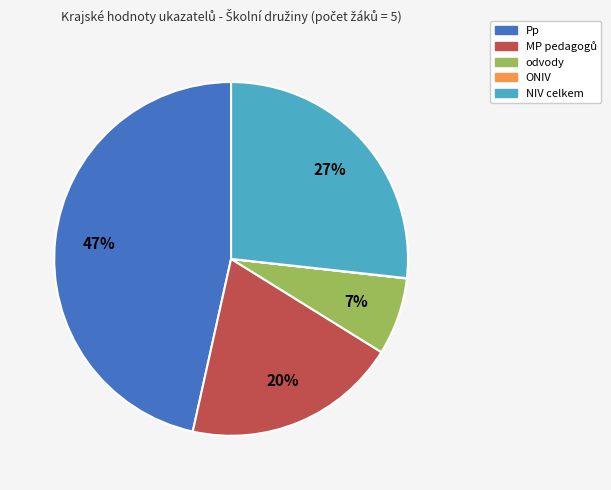

Is there any slice that represents more than half of the pie?

No